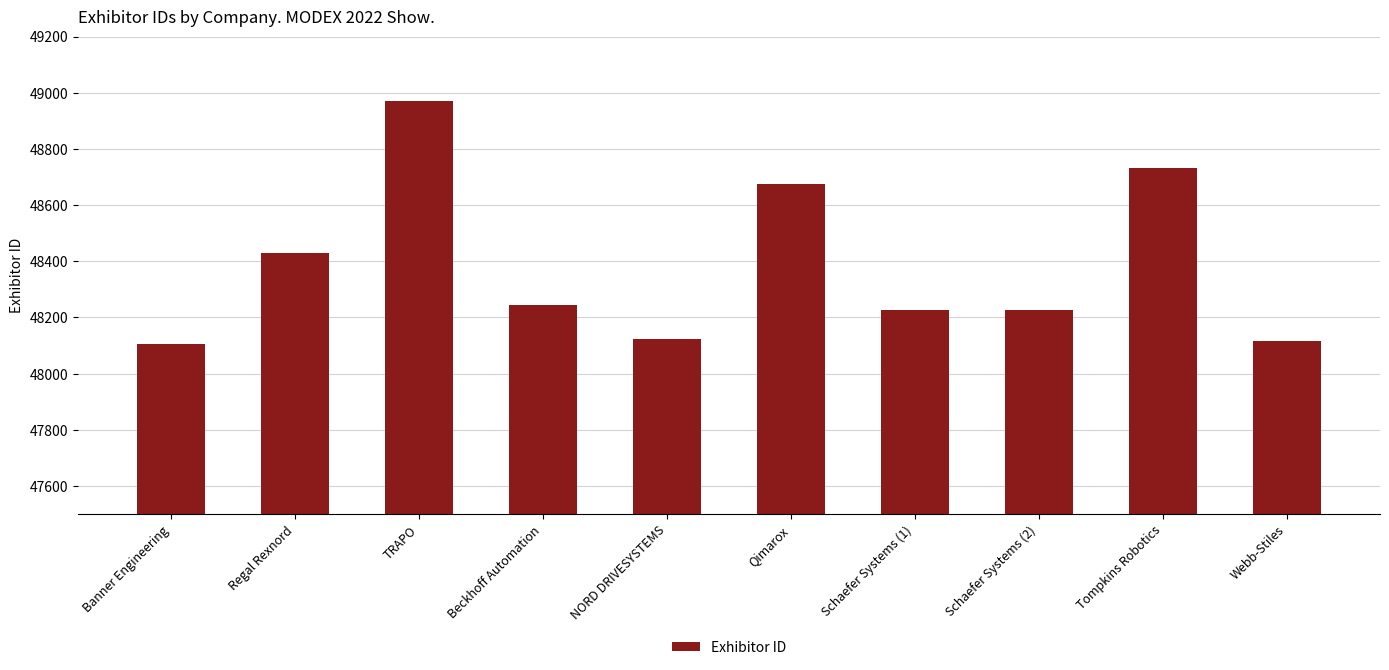

What is the label of the 10th bar from the right?

Banner Engineering